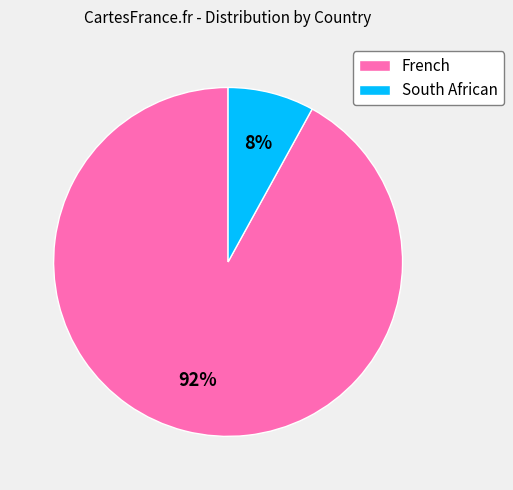

Which slice represents more than half of the pie?

French